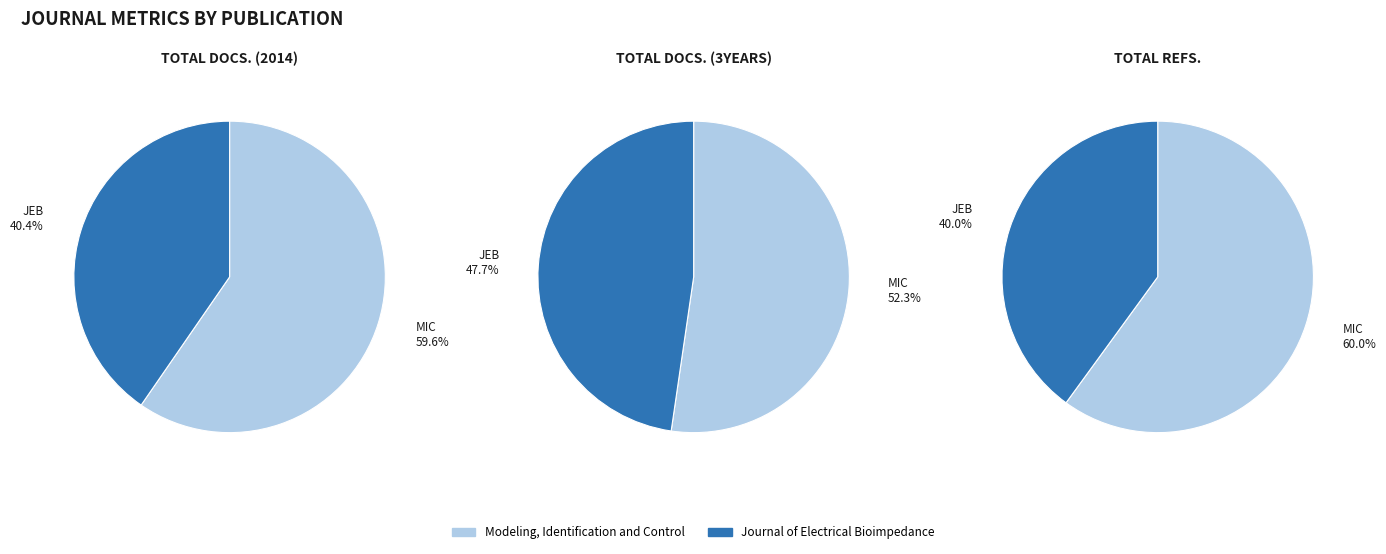

To the nearest percent, what is the average slice percentage?

50%